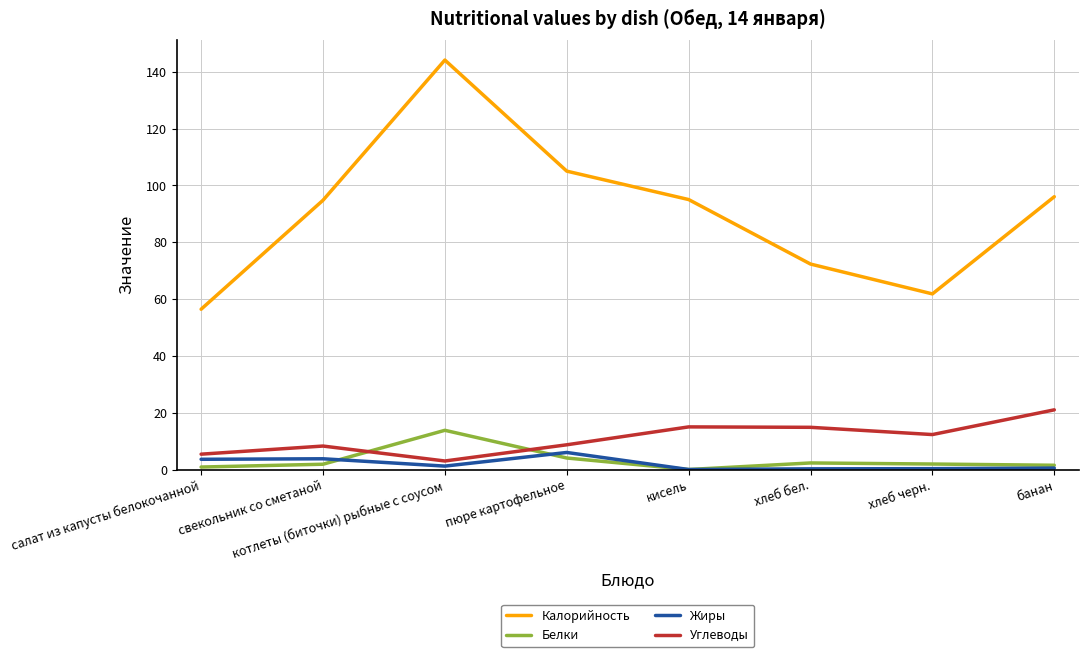

Is it true that Белки equals 7.9 at кисель?

False